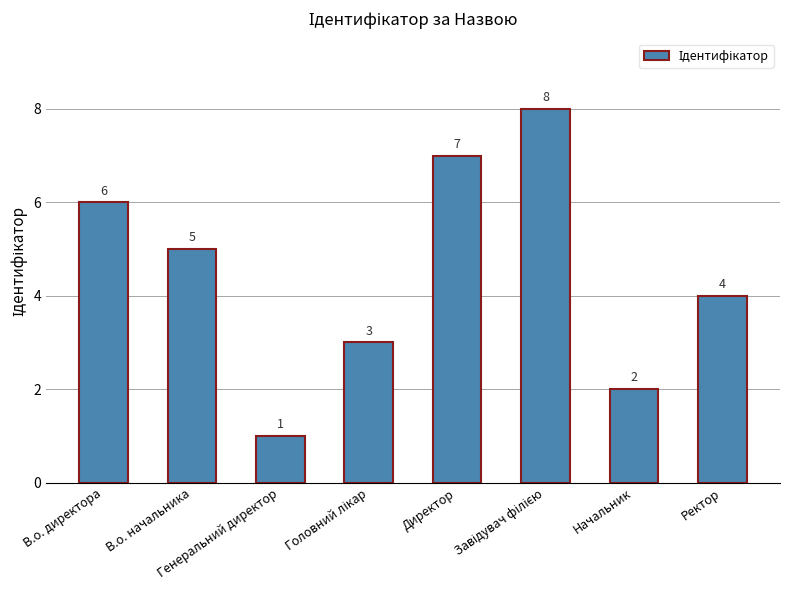

What is the value of the 3rd bar from the left?

1